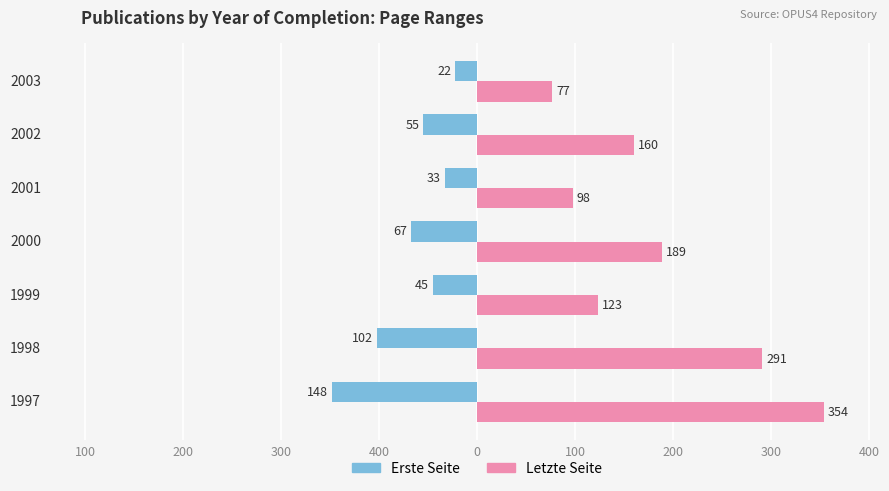

Reading left to right, transcribe all the data shown in this chart.

Erste Seite: -148	-102	-45	-67	-33	-55	-22
Letzte Seite: 354	291	123	189	98	160	77